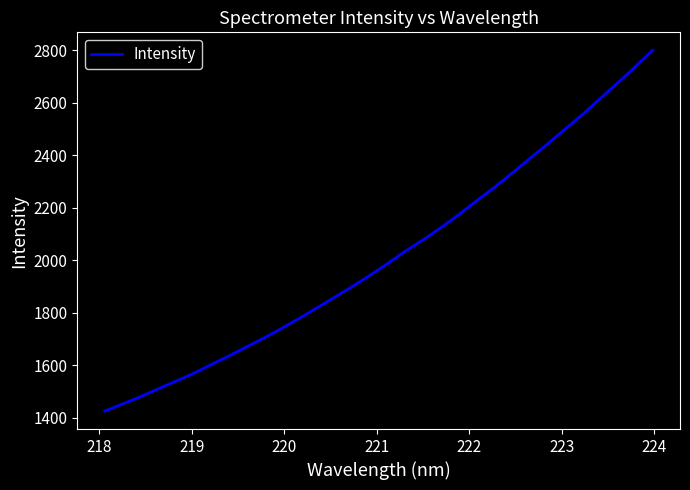

What is the greatest value displayed?

2799.7